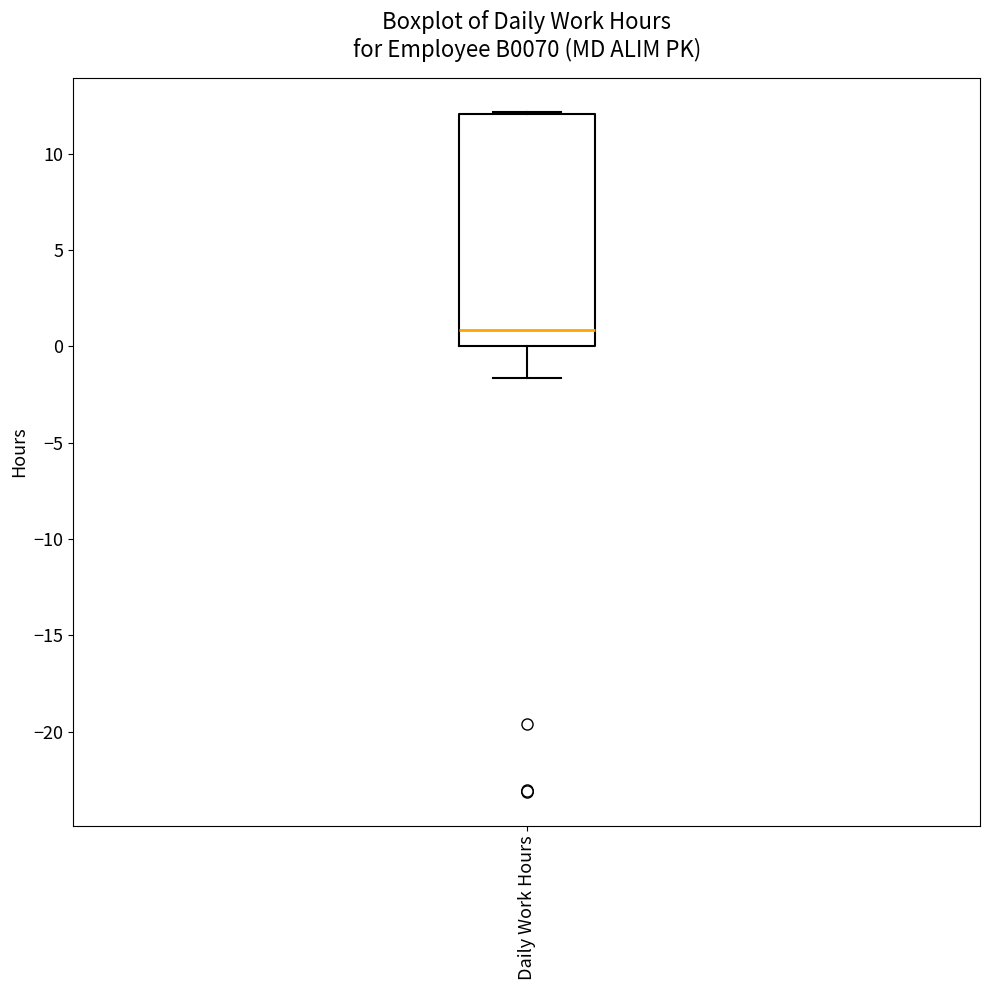

Transcribe this box plot: give where the median line is, the range the box spans, and where the two whiskers end, as read against the y-axis. The values are not printed on the chart, so give them approximately, as read against the axis.

median 1.0, box 0.0 to 12.0, whiskers -1.5 to 12.0